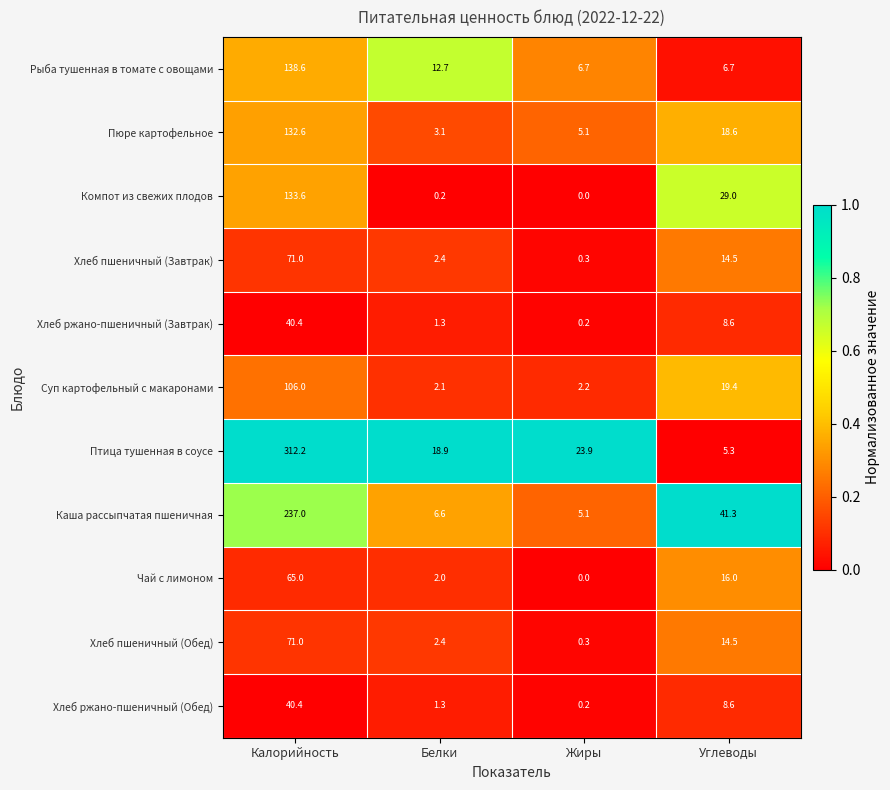

What is the average value of the Хлеб ржано-пшеничный (Обед) series?

12.6